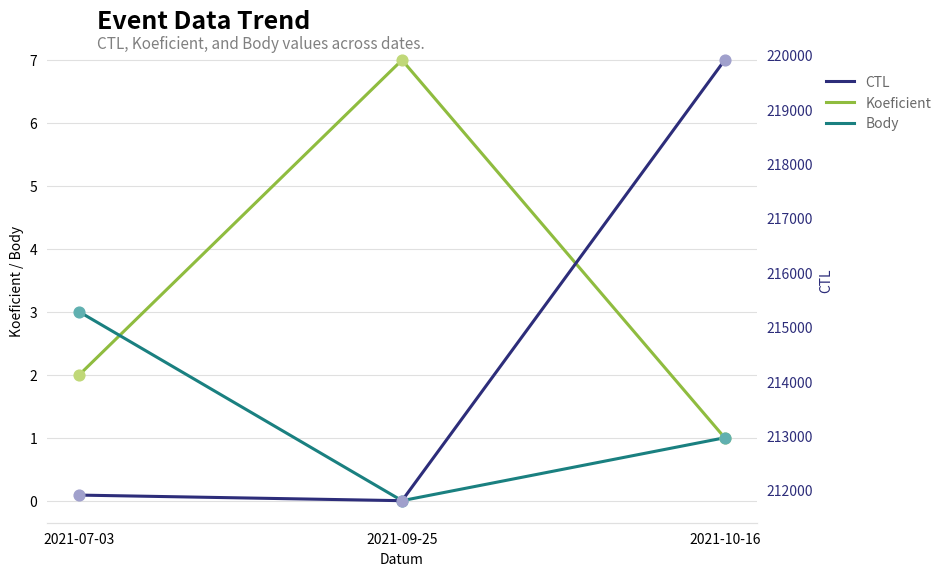

What are all the series names shown in the legend?

Koeficient, Body, CTL